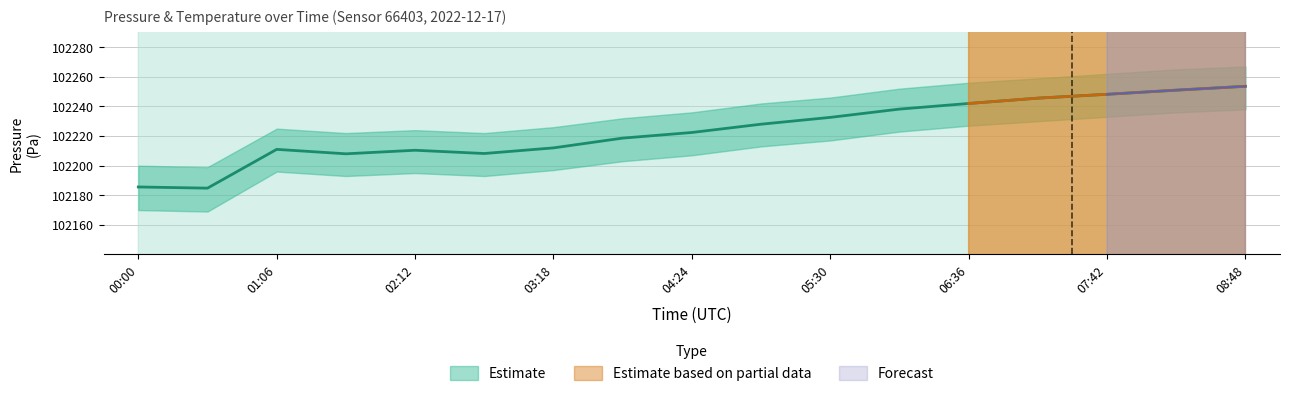

True or false: pressure and pressure_lower cross at least once.

False